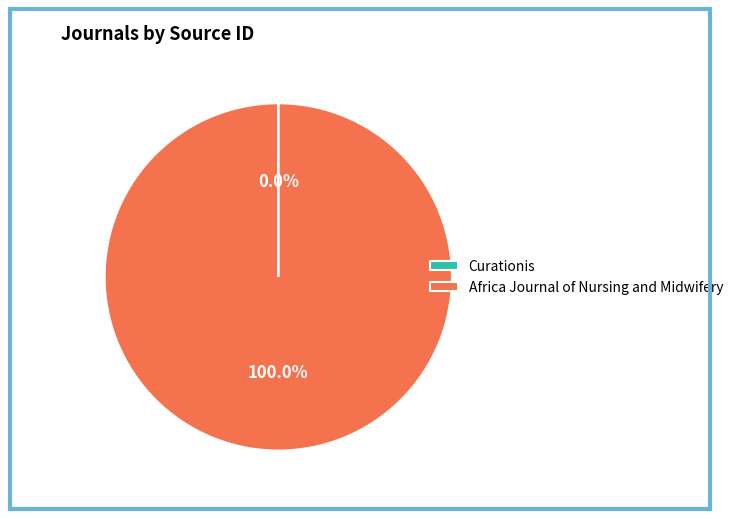

Is there a majority slice in this chart?

Yes